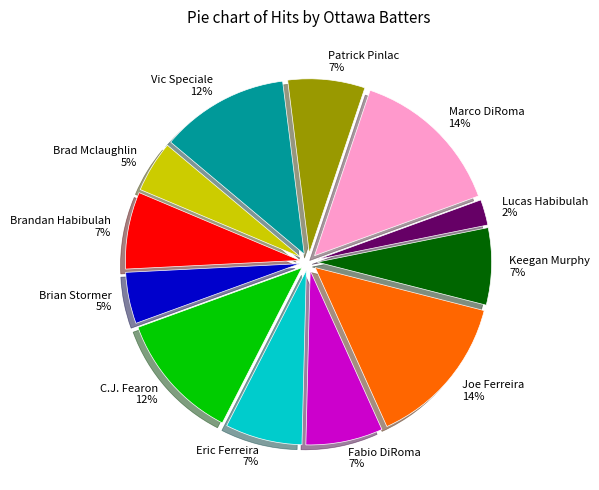

To the nearest percent, what is the average slice percentage?

8%